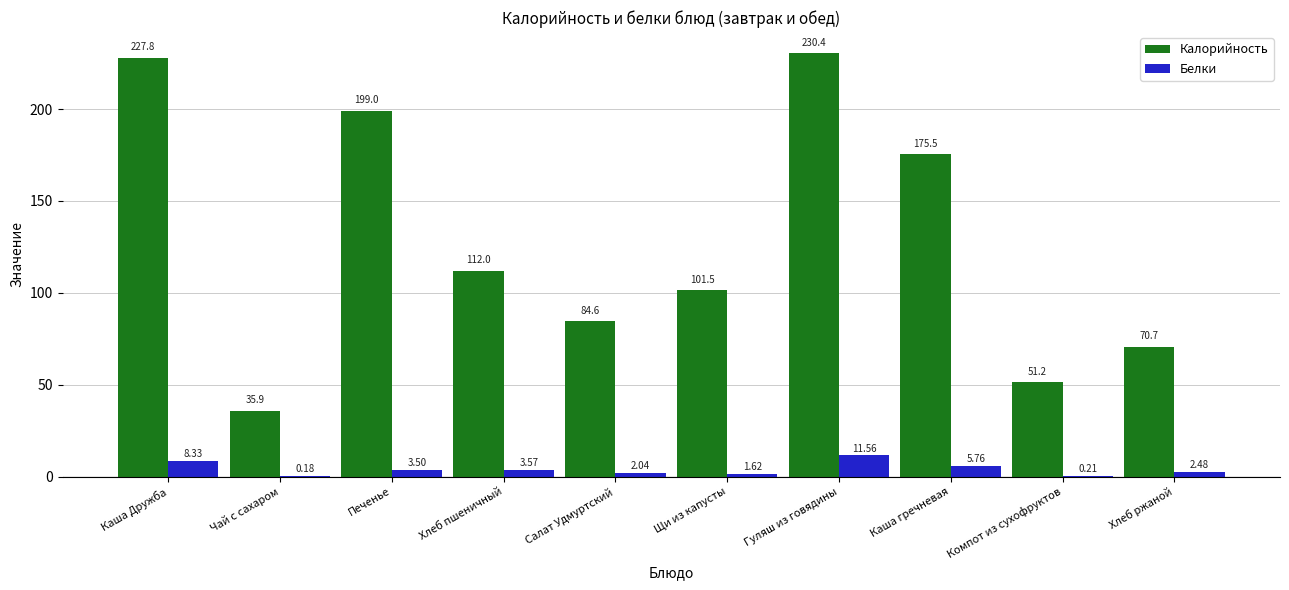

At which category is the sum across all series the highest?

Гуляш из говядины